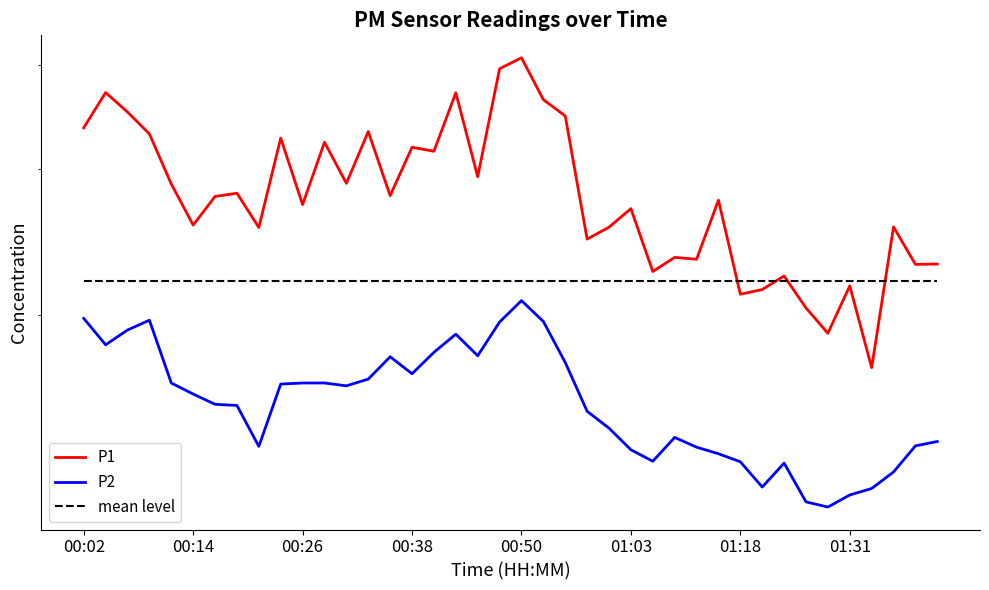

Reading left to right, transcribe all the data shown in this chart.

P1: 33.6	37.0	35.1	33.0	28.8	25.6	27.8	28.0	25.5	32.6	27.1	32.3	28.8	33.2	27.8	31.8	31.5	37.0	29.3	39.6	40.8	36.3	34.7	24.7	25.5	26.9	22.6	23.4	23.3	27.5	21.2	21.4	22.3	20.4	19.0	21.7	17.3	25.5	23.0	23.0
P2: 19.8	18.4	19.2	19.7	16.6	16.1	15.6	15.6	13.9	16.5	16.6	16.6	16.4	16.7	17.8	17.0	18.0	18.9	17.9	19.6	20.8	19.6	17.5	15.3	14.6	13.8	13.3	14.2	13.8	13.6	13.3	12.4	13.2	11.9	11.7	12.1	12.3	12.9	13.9	14.1
mean level: 22.0	22.0	22.0	22.0	22.0	22.0	22.0	22.0	22.0	22.0	22.0	22.0	22.0	22.0	22.0	22.0	22.0	22.0	22.0	22.0	22.0	22.0	22.0	22.0	22.0	22.0	22.0	22.0	22.0	22.0	22.0	22.0	22.0	22.0	22.0	22.0	22.0	22.0	22.0	22.0